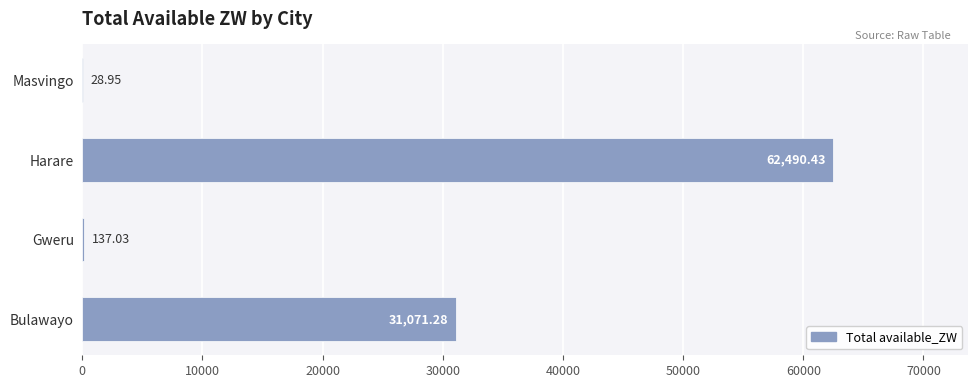

Count the number of categories in the chart.

4